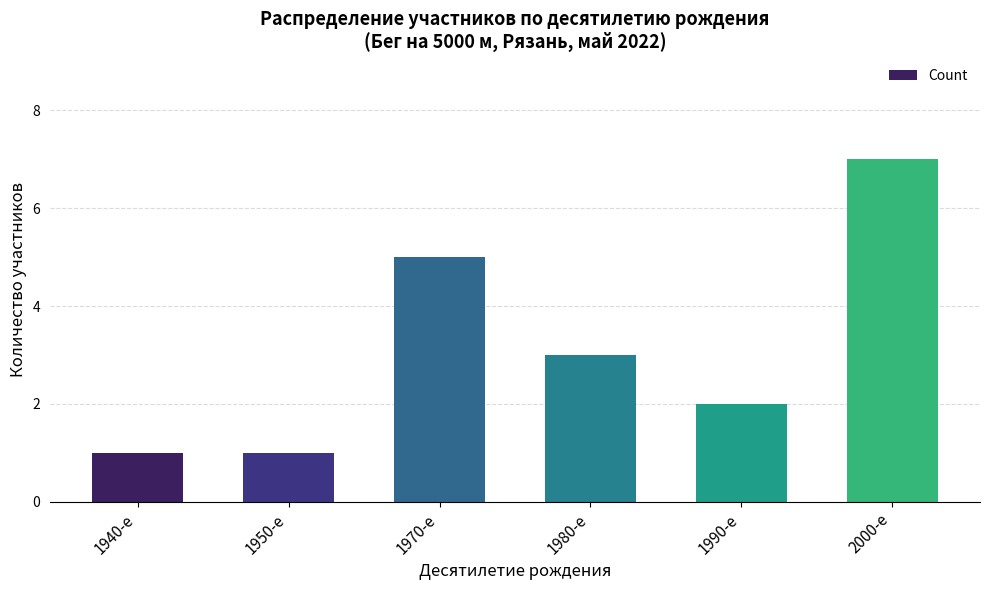

The value at 1970-е is 7. True or false?

False